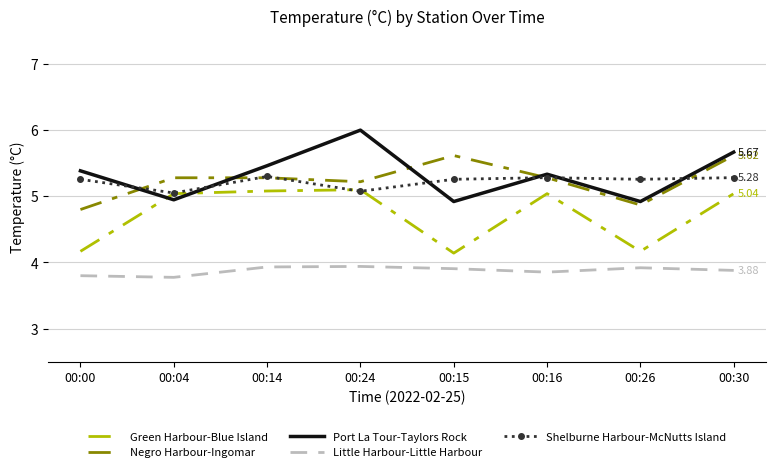

What is the total value across all series at 00:26?

23.1